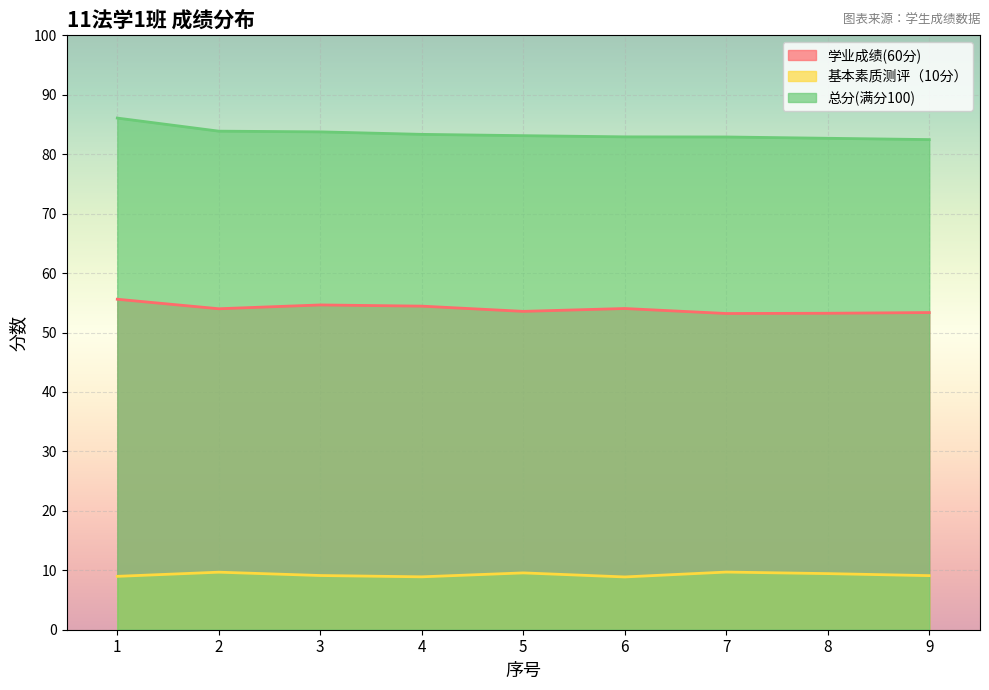

Where is the first local minimum for 基本素质测评（10分）?

4